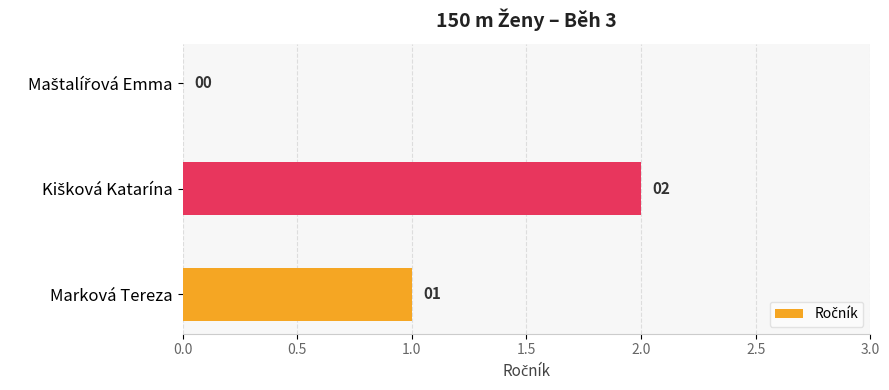

How many data points does each series have?

3